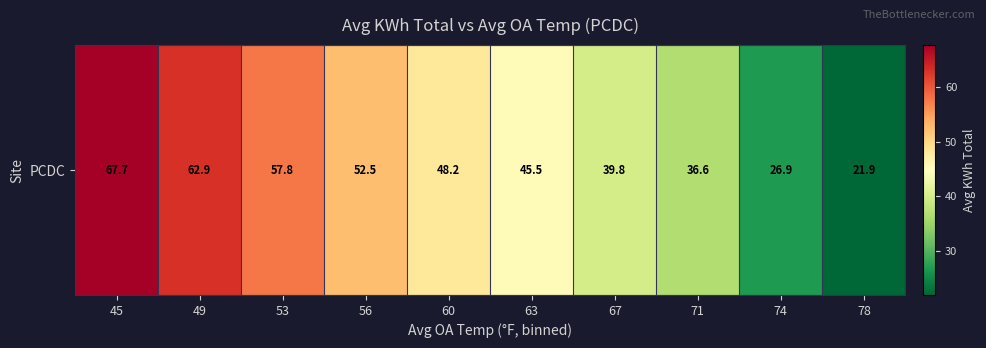

Reading right to left, transcribe all the data shown in this chart.

78=21.9	74=26.9	71=36.6	67=39.8	63=45.5	60=48.2	56=52.5	53=57.8	49=62.9	45=67.7